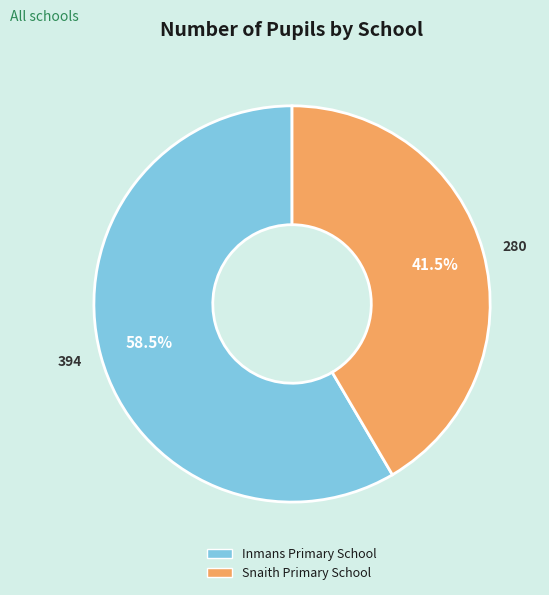

Which has a higher value, Inmans Primary School or Snaith Primary School?

Inmans Primary School